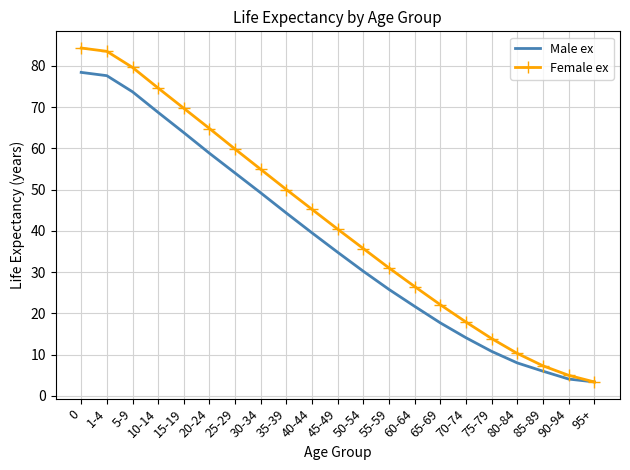

What is the minimum value for Female ex?

3.4